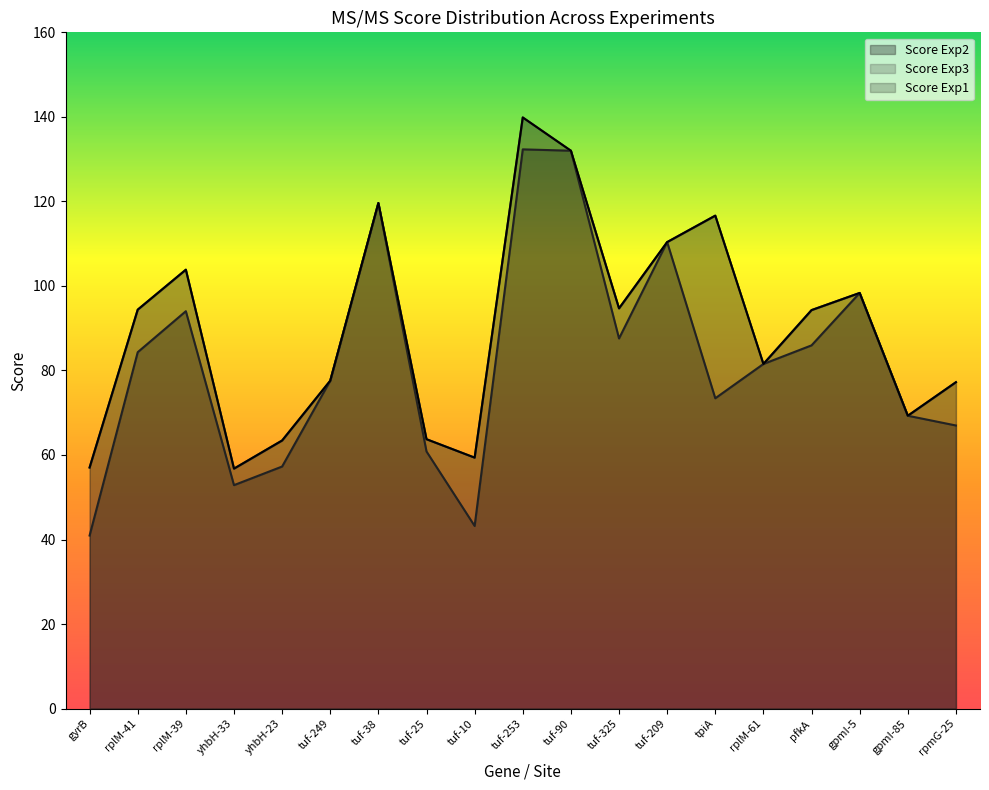

List the labels in order of Score Exp1 value, largest first.

tuf-253, tuf-90, tuf-38, tpiA, tuf-209, rplM-39, gpmI-5, tuf-325, rplM-41, pfkA, rplM-61, tuf-249, rpmG-25, gpmI-85, tuf-25, yhbH-23, tuf-10, gyrB, yhbH-33